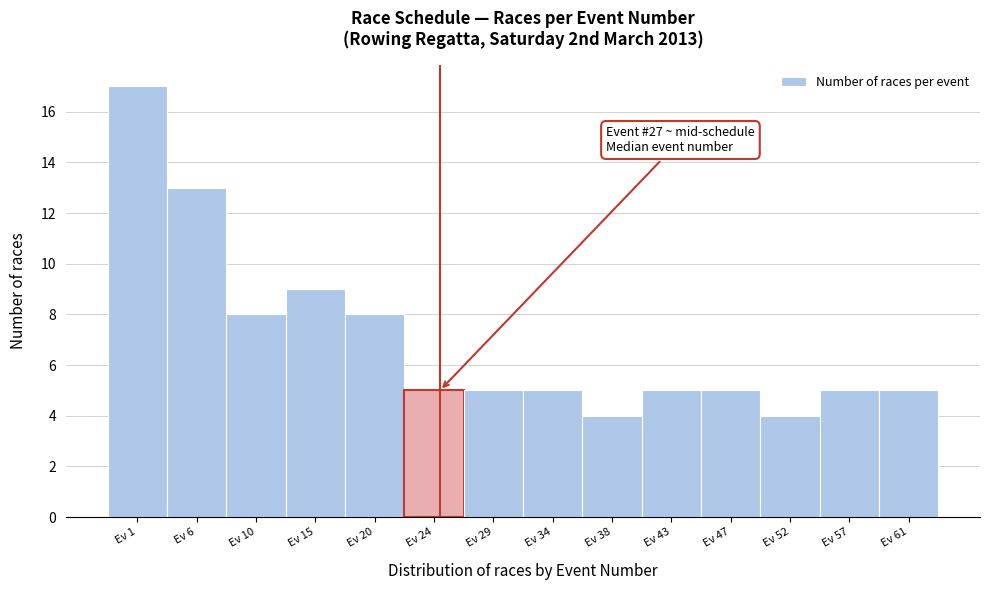

Reading left to right, list all the values displayed in this chart.

17	13	8	9	8	5	5	5	4	5	5	4	5	5